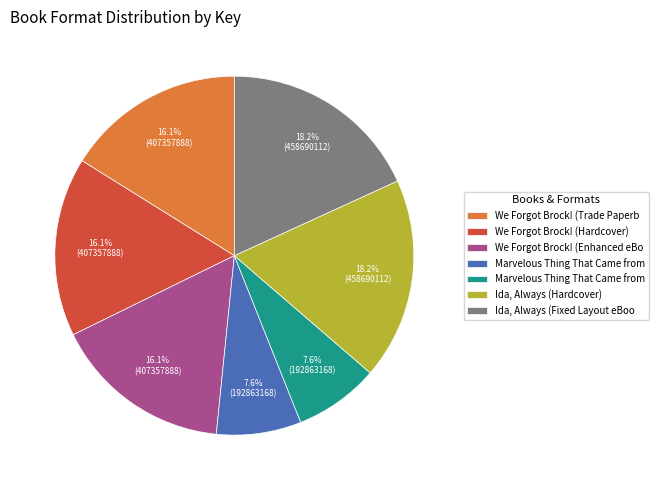

Is there any slice that represents more than half of the pie?

No